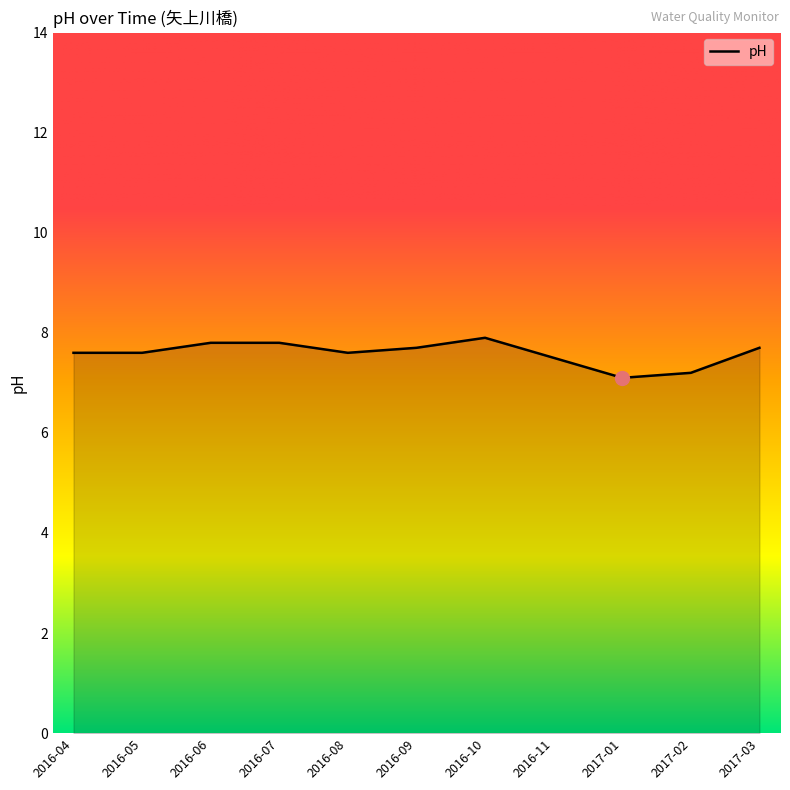

What is the greatest value displayed?

7.9